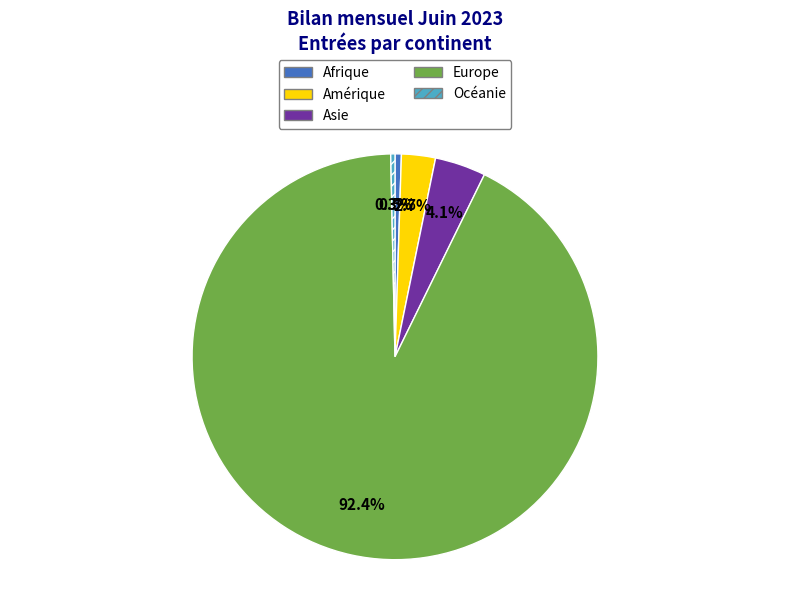

How many slices are in this pie chart?

5